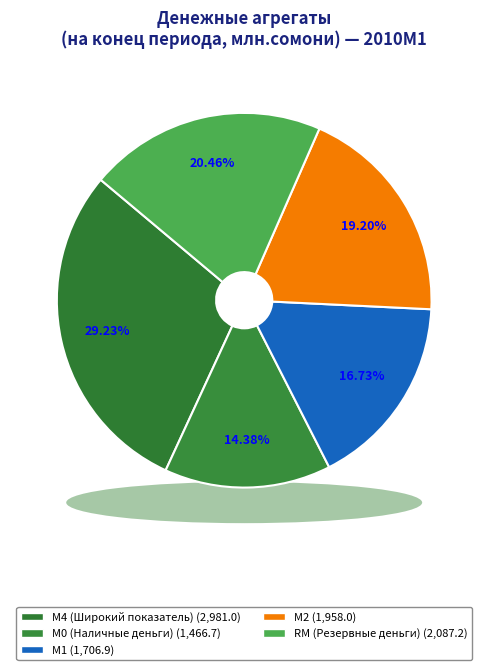

To the nearest percent, what percentage of the pie is М2?

19%